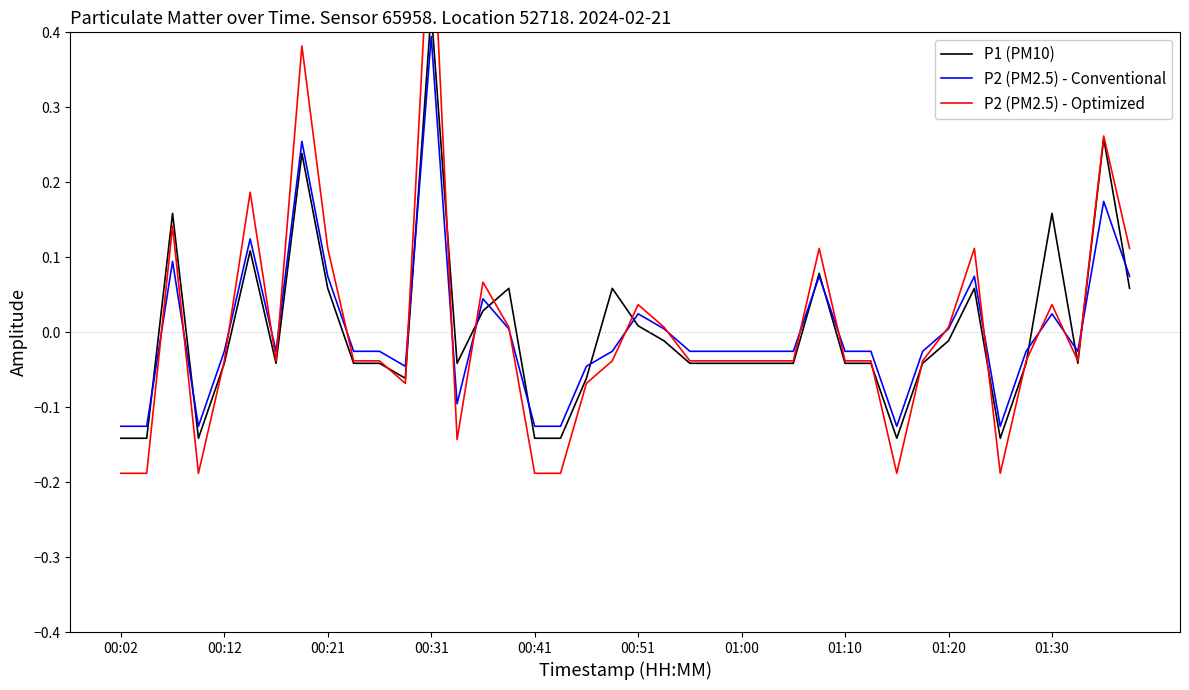

What is the maximum value for P2 (PM2.5) - Conventional?

0.4